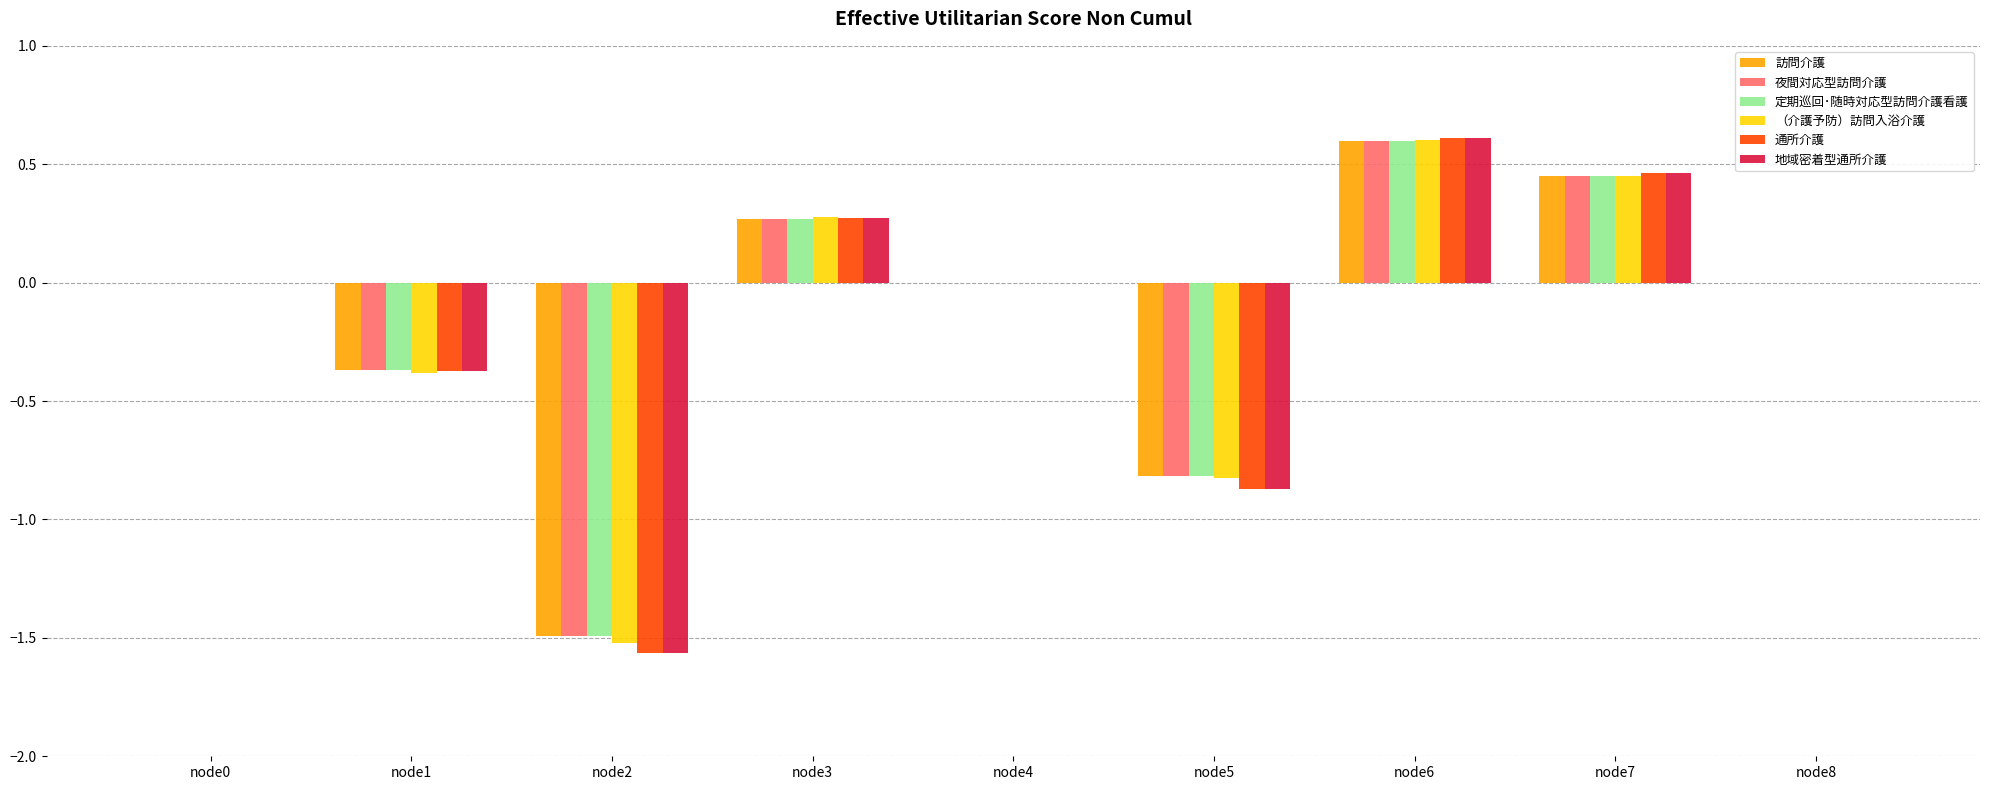

What is the sum of all （介護予防）訪問入浴介護 values?

-1.4